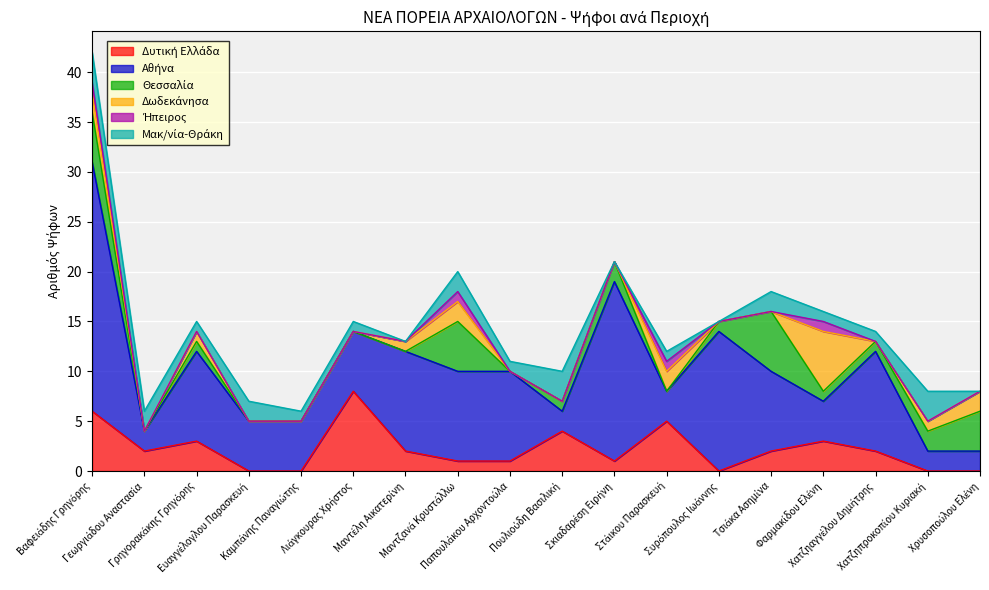

Reading left to right, transcribe all the data shown in this chart.

Δυτική Ελλάδα: 6	2	3	0	0	8	2	1	1	4	1	5	0	2	3	2	0	0
Αθήνα: 25	2	9	5	5	6	10	9	9	2	18	3	14	8	4	10	2	2
Θεσσαλία: 5	0	1	0	0	0	0	5	0	1	2	0	1	6	1	1	2	4
Δωδεκάνησα: 2	0	1	0	0	0	1	2	0	0	0	2	0	0	6	0	1	2
Ήπειρος: 1	0	0	0	0	0	0	1	0	0	0	1	0	0	1	0	0	0
Μακ/νία-Θράκη: 3	2	1	2	1	1	0	2	1	3	0	1	0	2	1	1	3	0